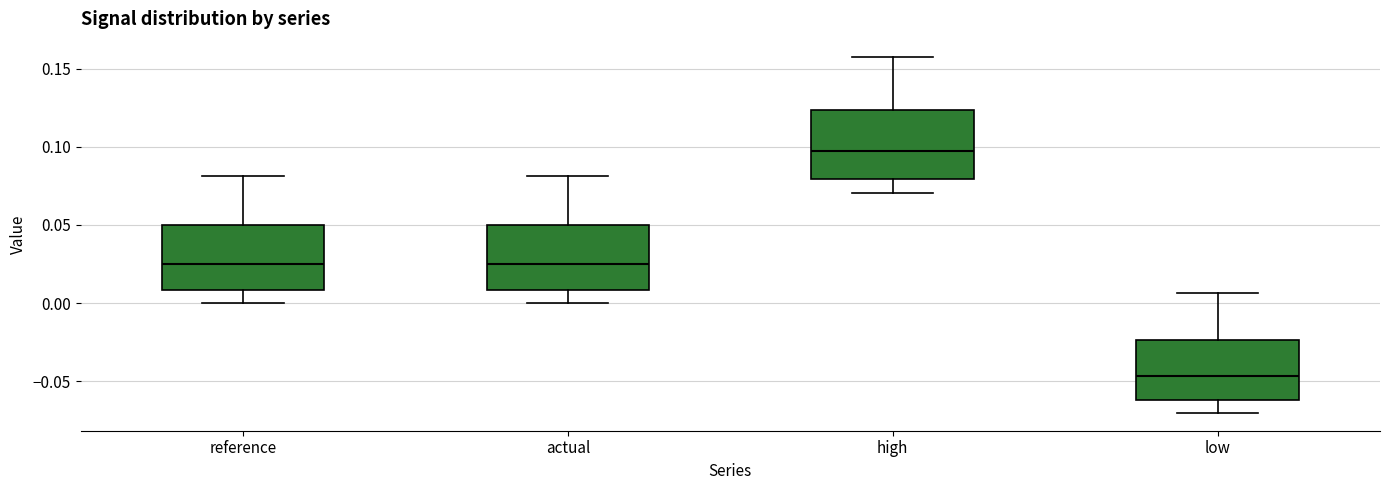

Where is the lower edge of the box for low on the y-axis? The values are not printed on the chart, so give them approximately, as read against the axis.

-0.060